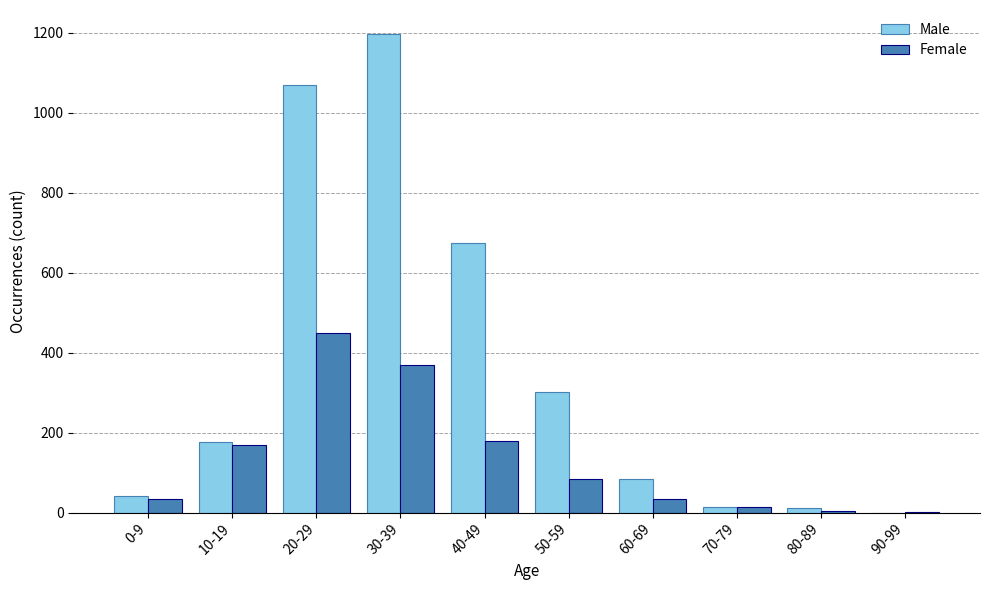

Where is Male nearest to the value 598?

40-49